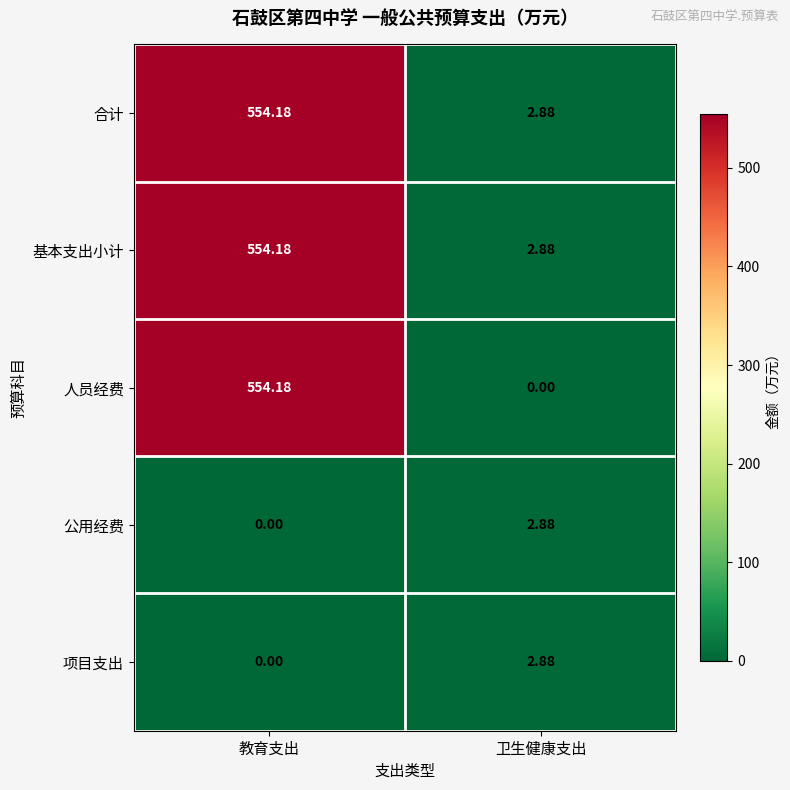

Which label corresponds to the largest value in the chart?

教育支出